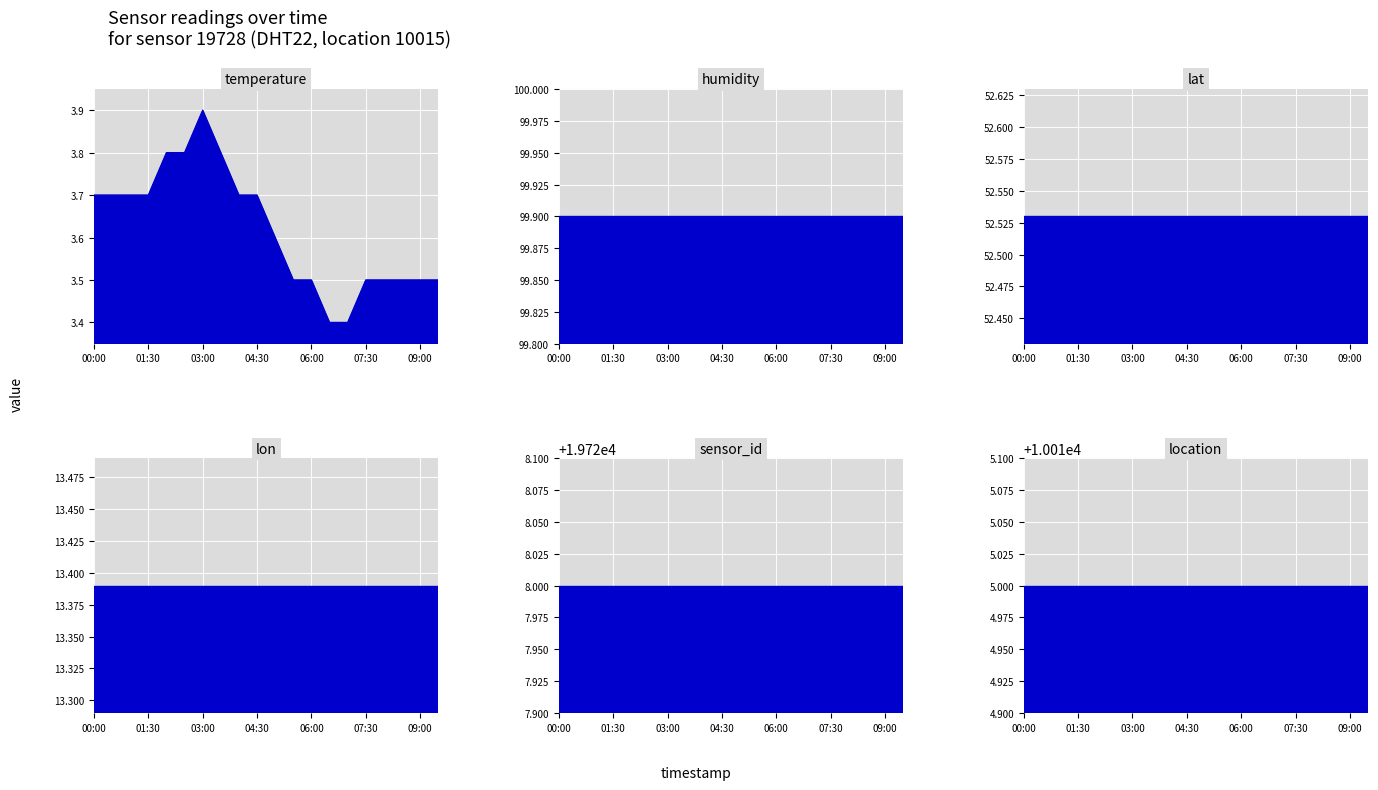

What position from the left is 04:30?

10